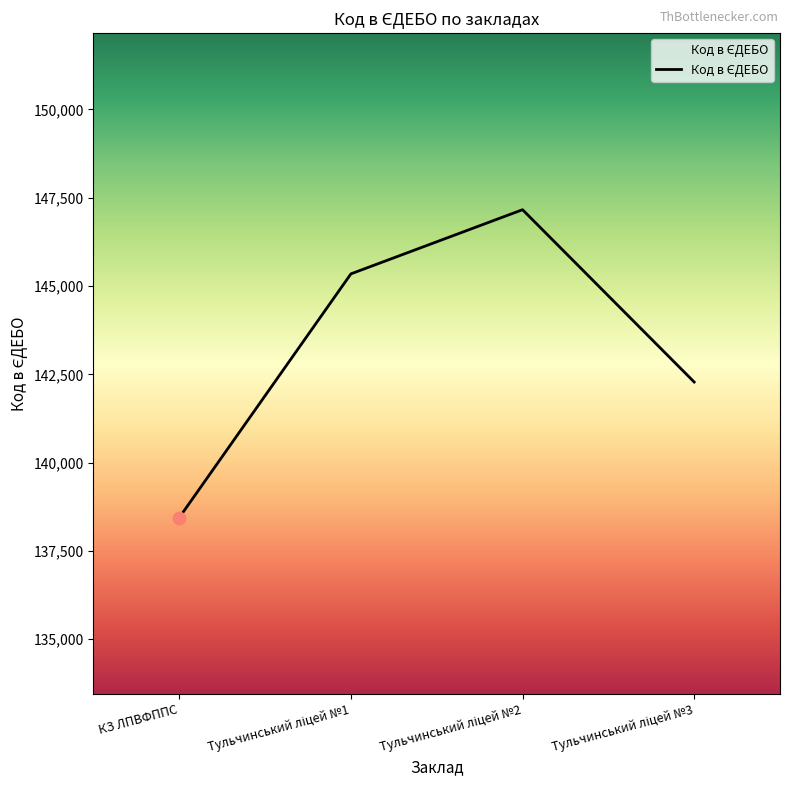

Is it true that the value at КЗ ЛПВФППС is 138442?

True